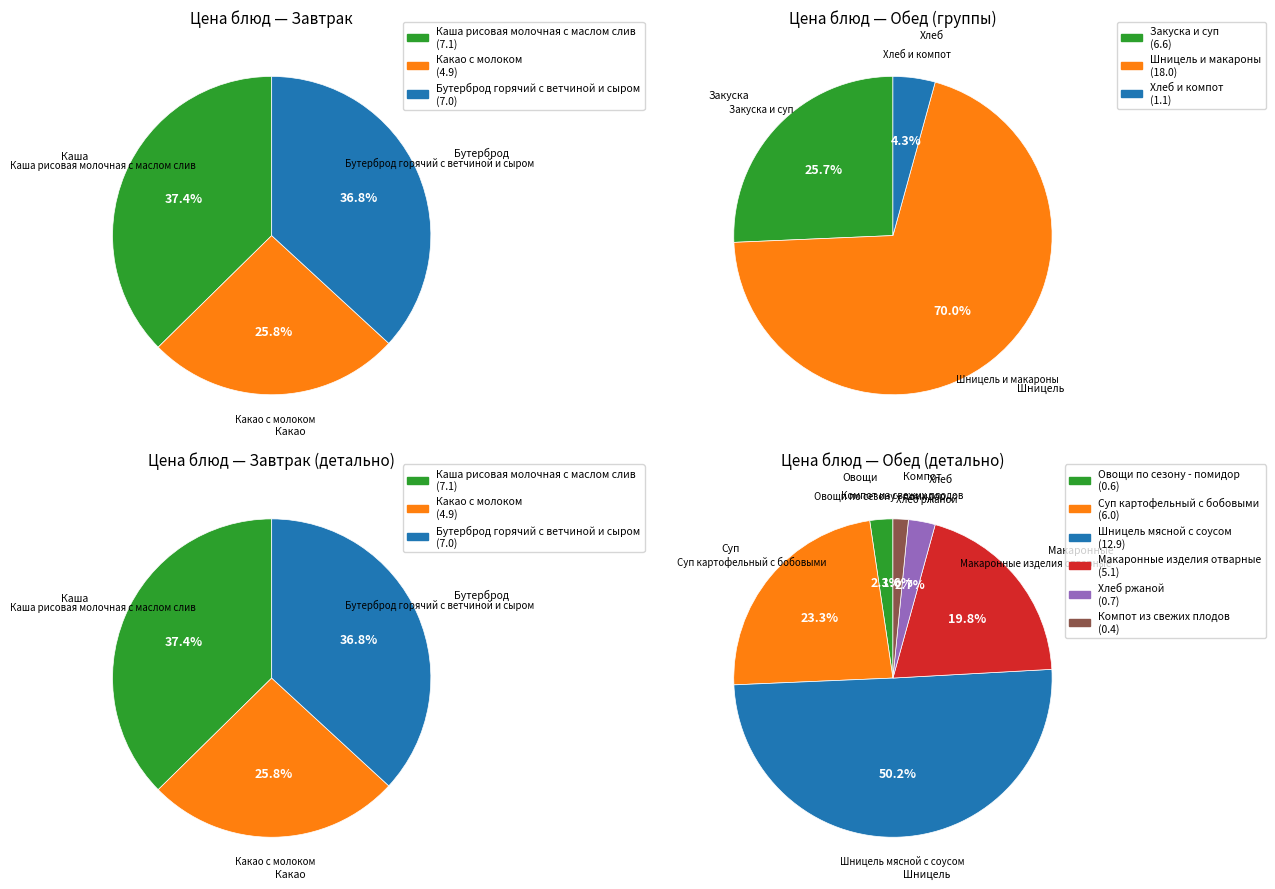

Between Каша рисовая молочная с маслом слив and Какао с молоком, which is larger?

Каша рисовая молочная с маслом слив